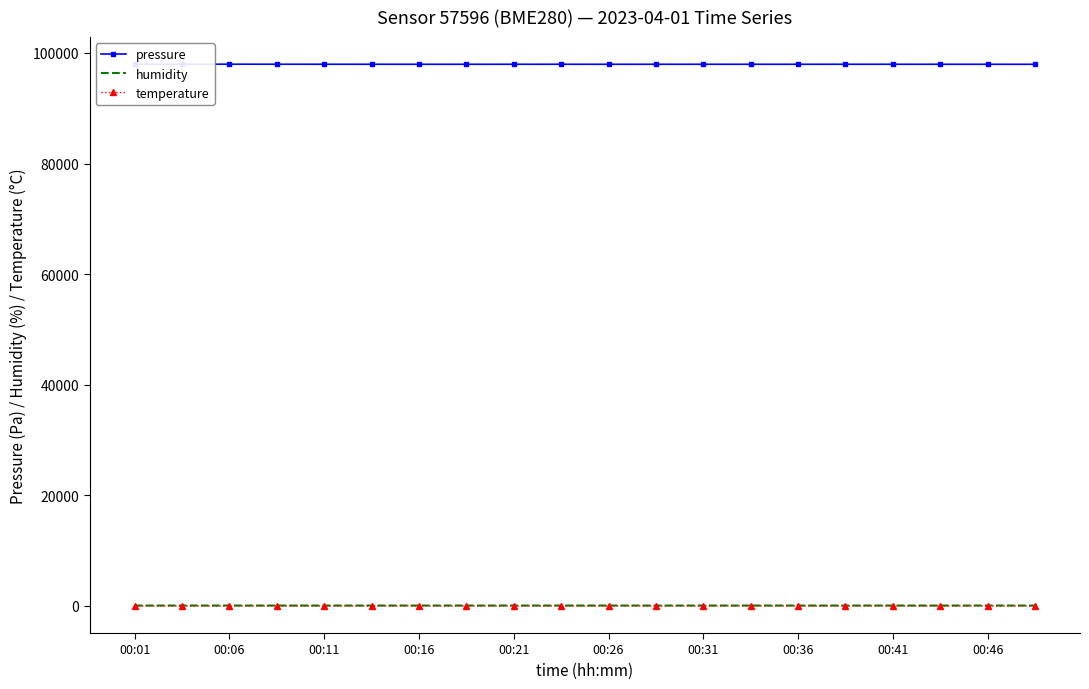

Is it true that pressure equals 45679.6 at 00:36?

False